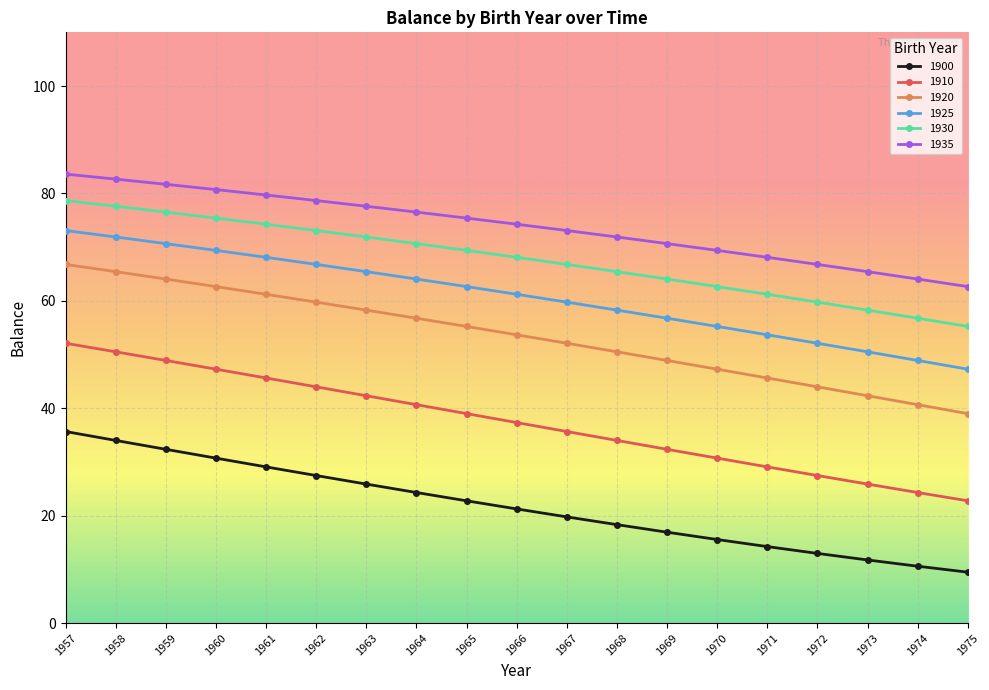

True or false: 1920 and 1910 intersect in this chart.

False